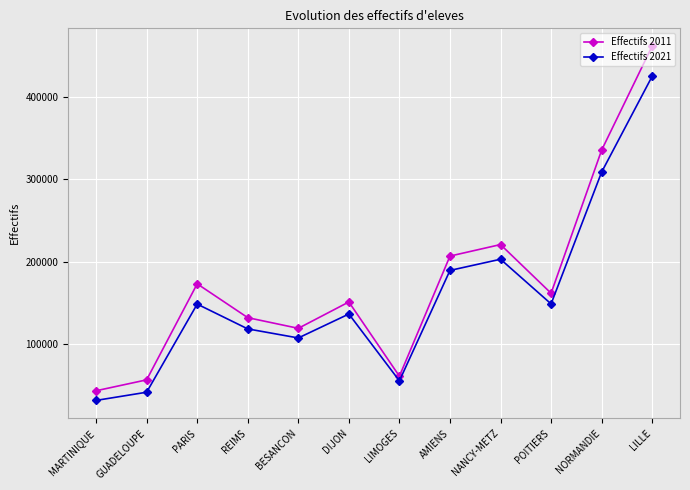

True or false: Effectifs 2011 and Effectifs 2021 cross at least once.

False